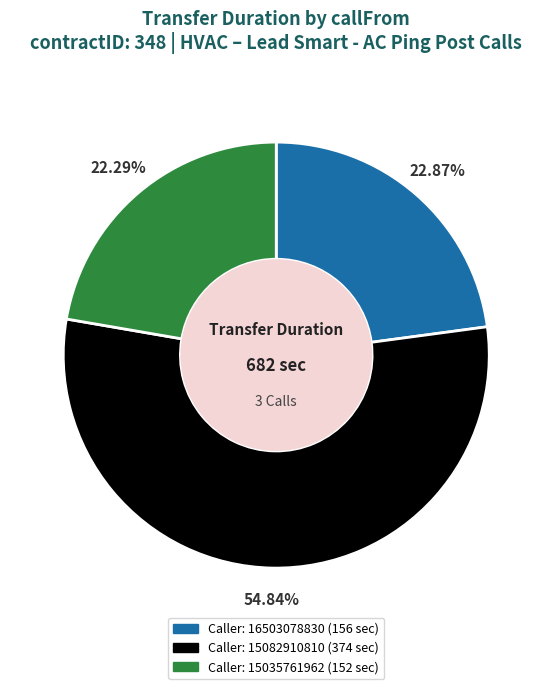

How many segments does this pie chart have?

3